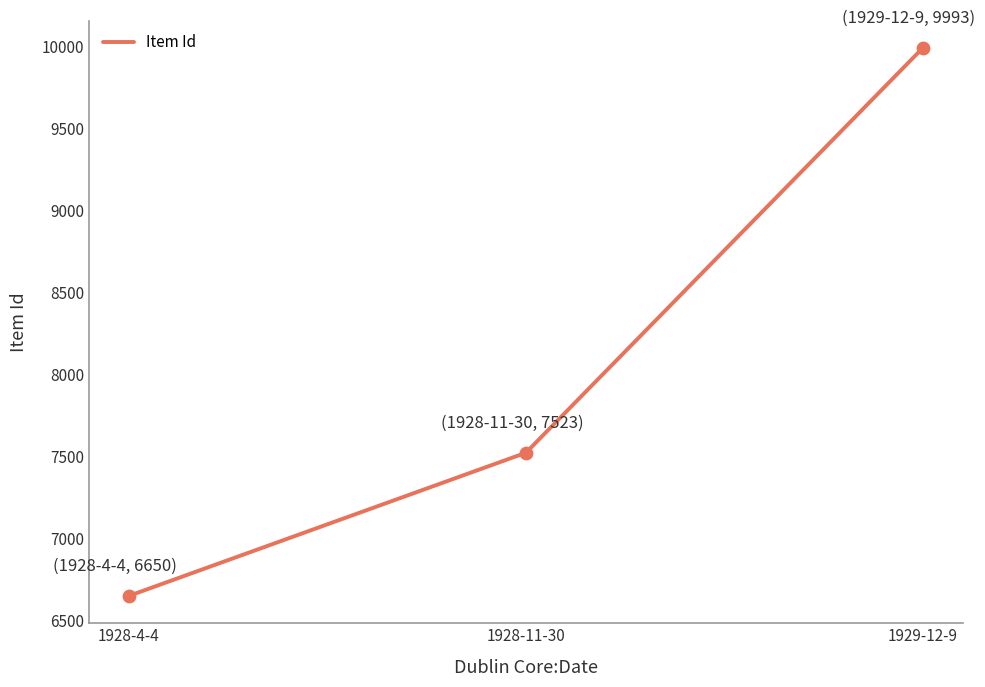

What is the ratio of the value at 1928-4-4 to the value at 1928-11-30?

0.9